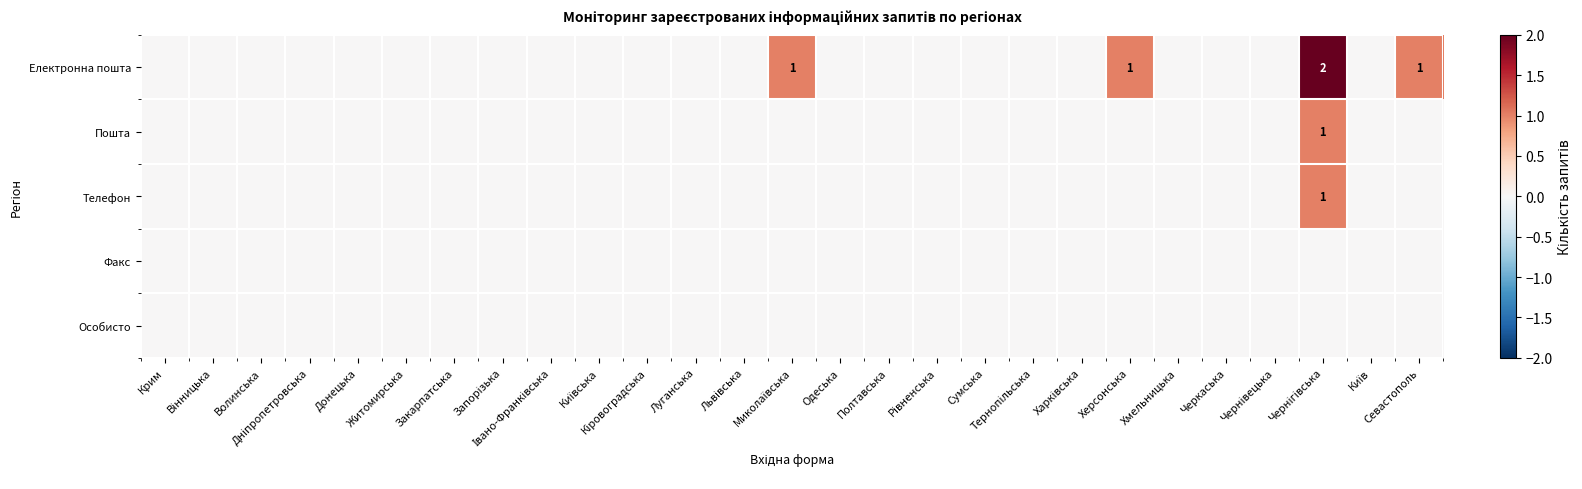

What is the greatest value displayed?

2